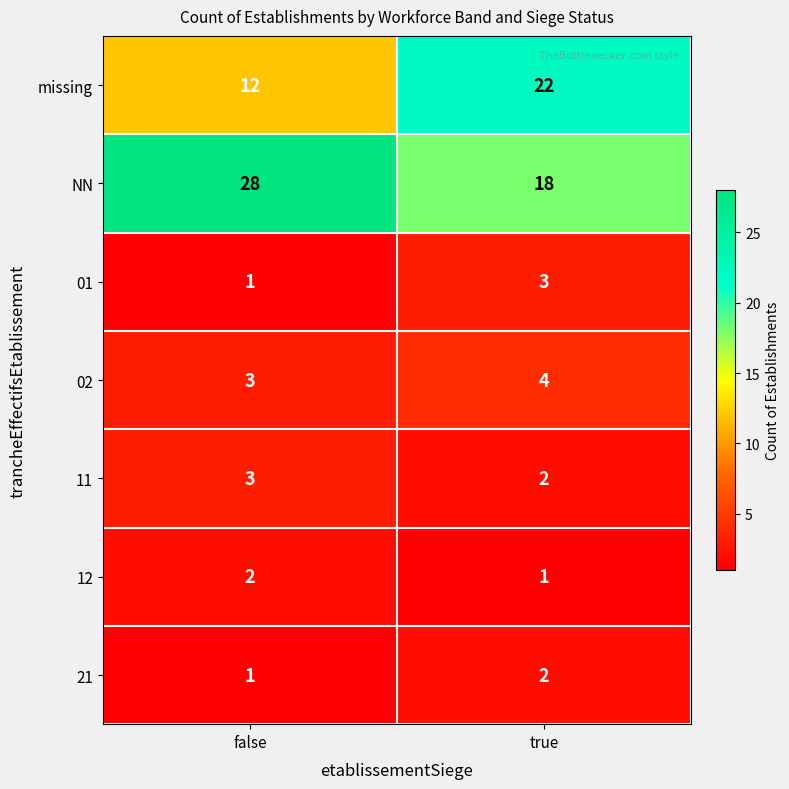

Is it true that 12 equals 2 at false?

True